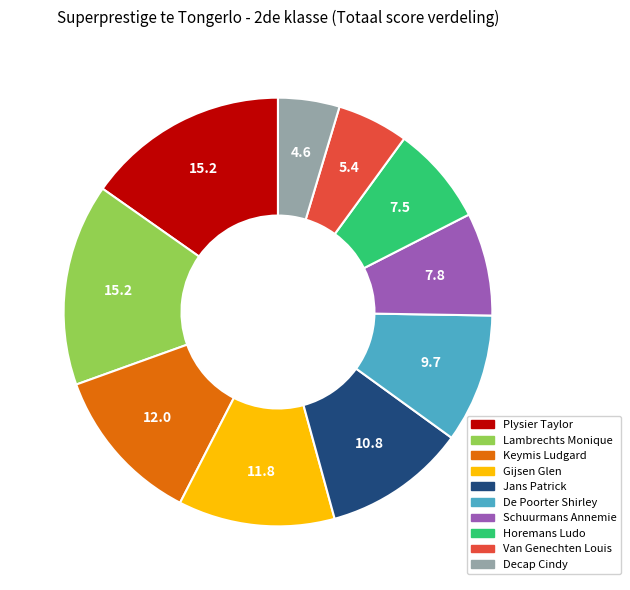

Which category has the smallest portion of the pie?

Decap Cindy